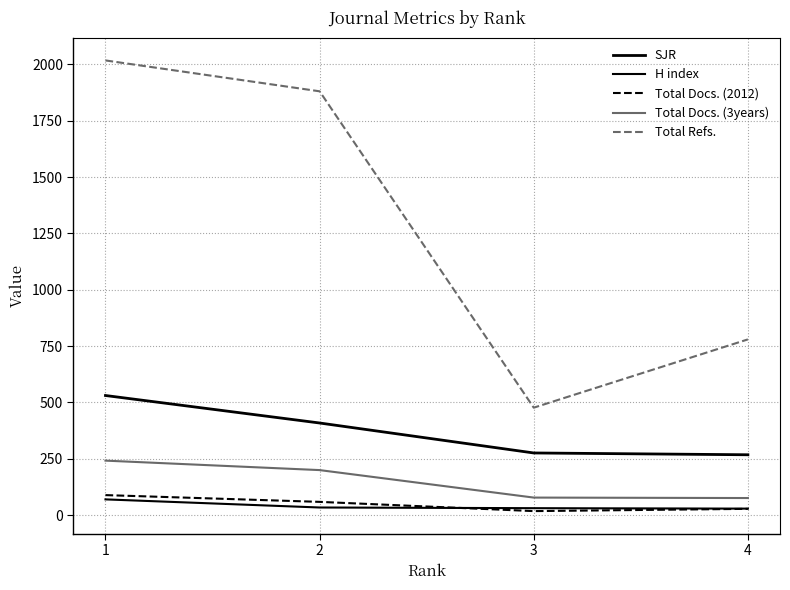

Does the chart display data point markers on the line(s)?

No